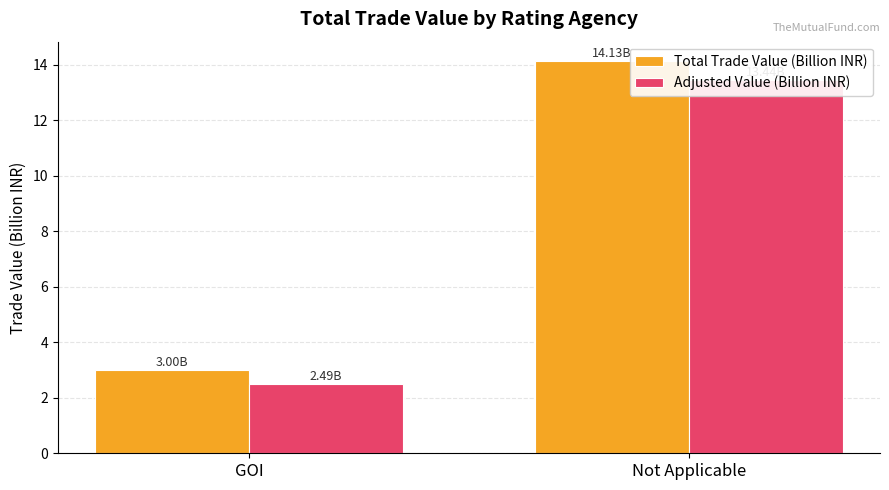

True or false: Total Trade Value (Billion INR) has a value of 14.1 at Not Applicable.

True